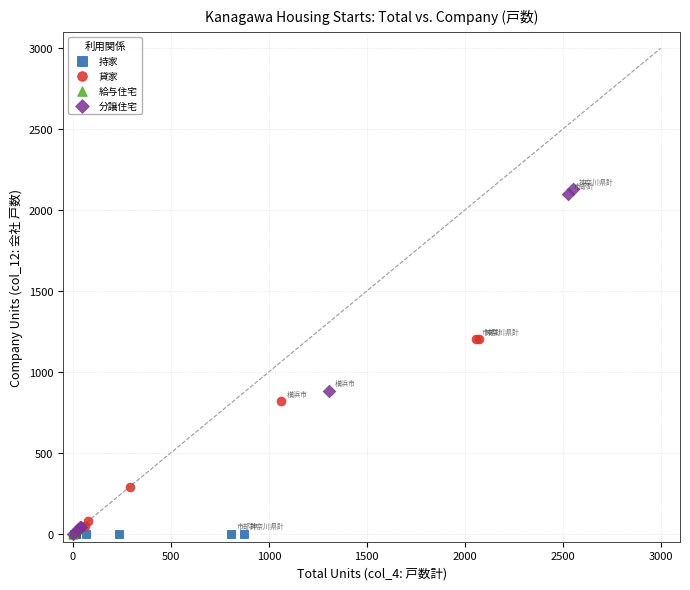

Which series reaches the maximum Y coordinate?

分譲住宅